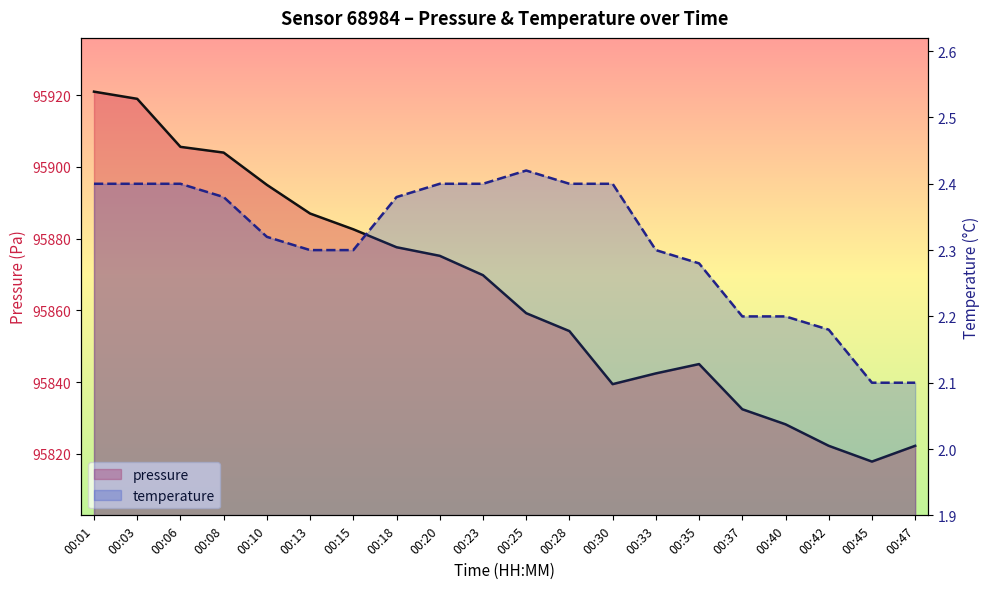

Which category has the highest value in the pressure series?

00:01